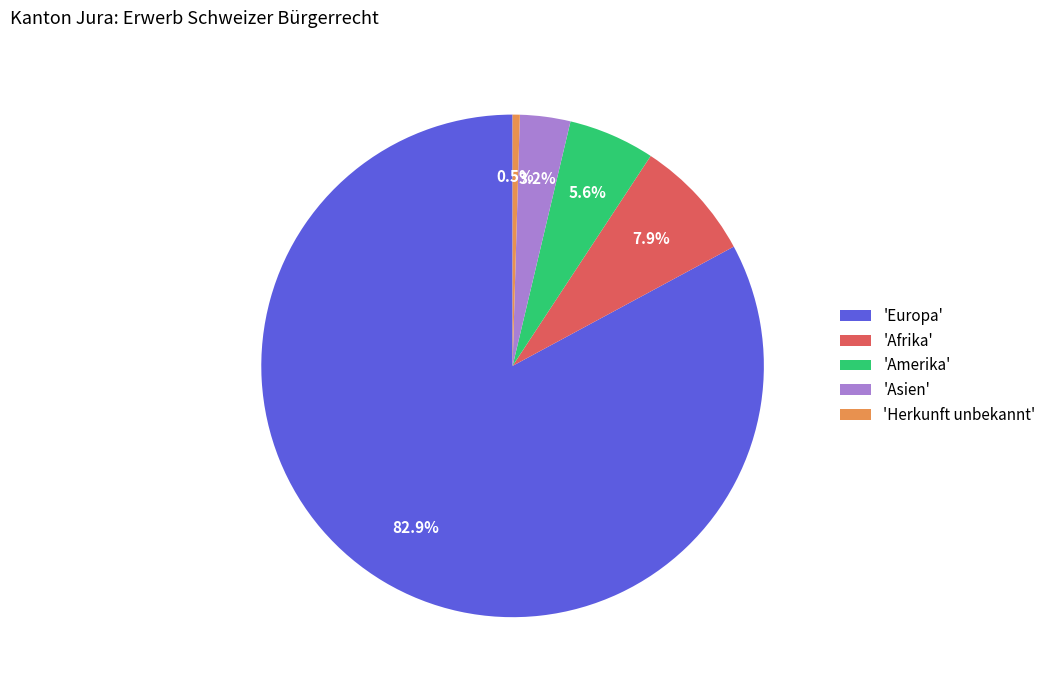

How many segments does this pie chart have?

5